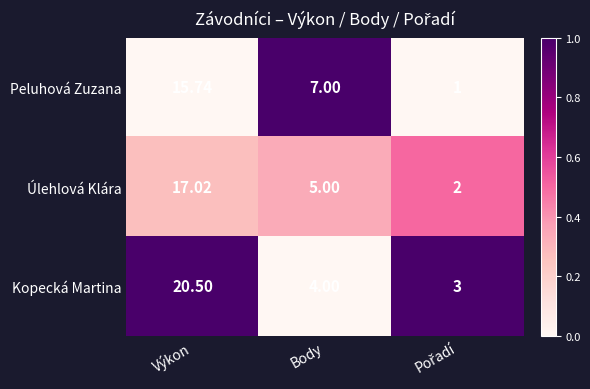

Where is Peluhová Zuzana nearest to the value 8?

Body